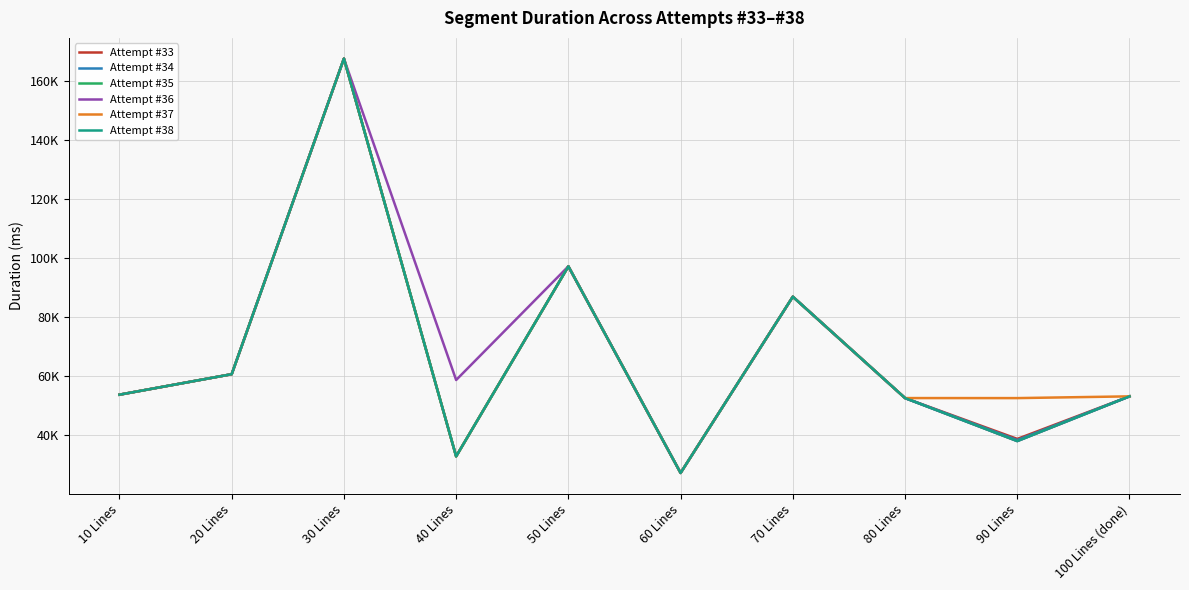

Does the chart display data point markers on the line(s)?

No